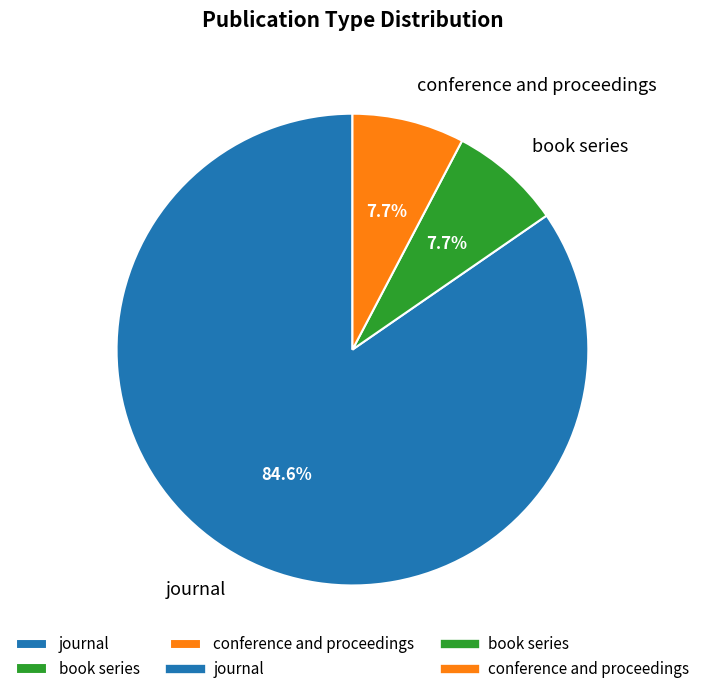

Is it true that book series is 22% of the pie?

False